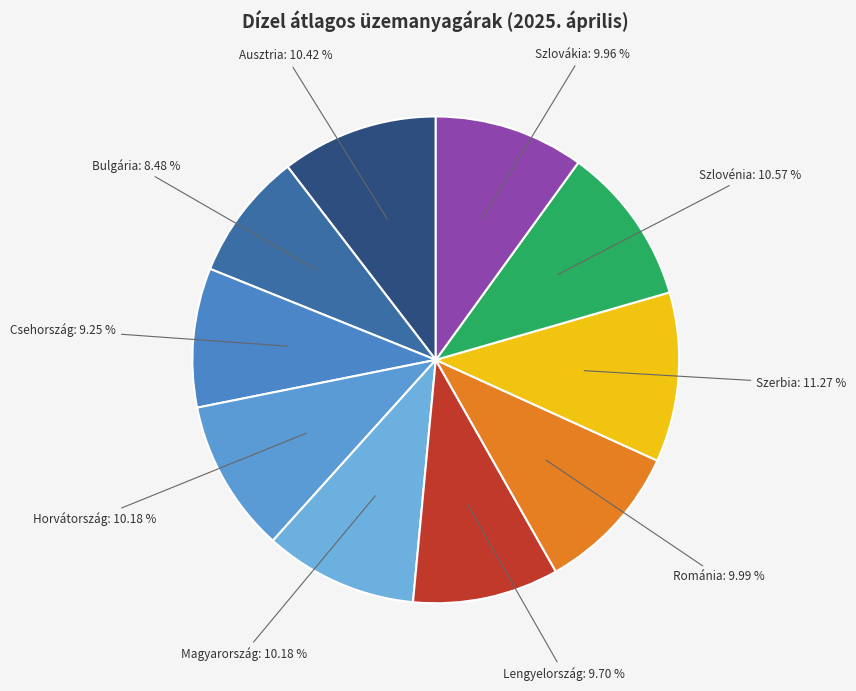

Combined, do Ausztria and Szlovénia account for over 50%?

No